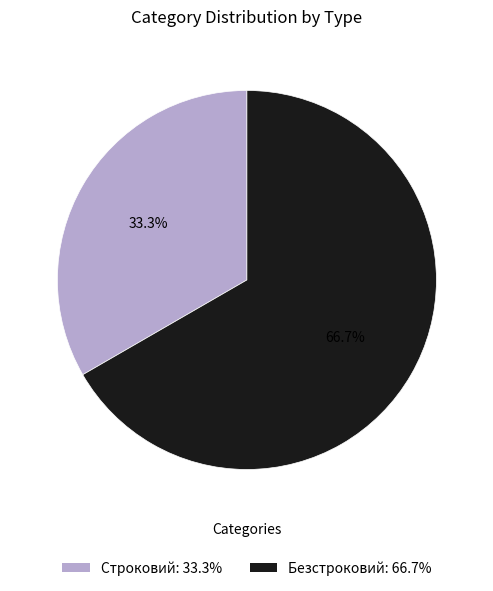

Does Безстроковий account for over 50% of the chart?

Yes